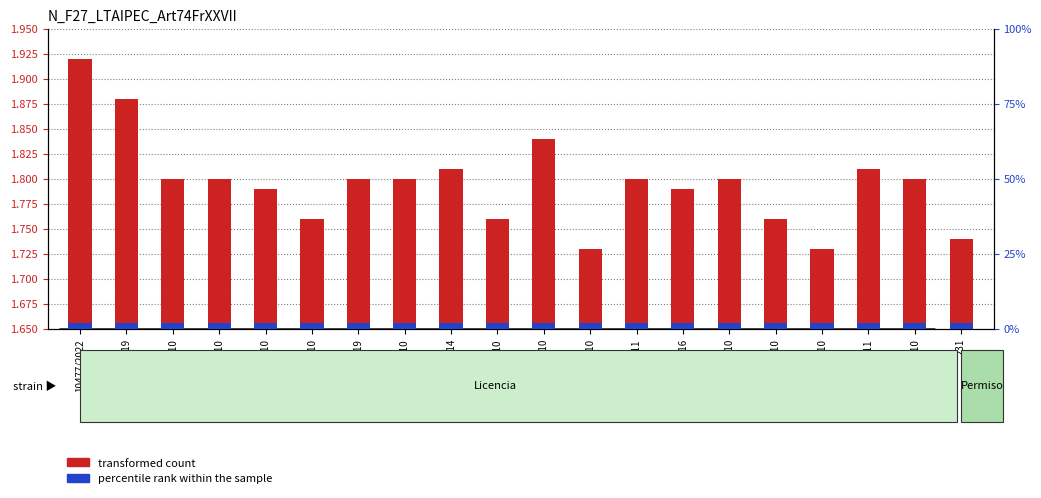

Are the bars horizontal?

No